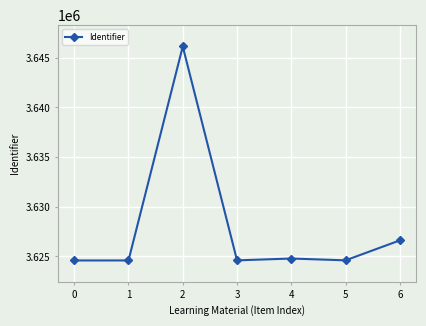

Count the number of categories in the chart.

7